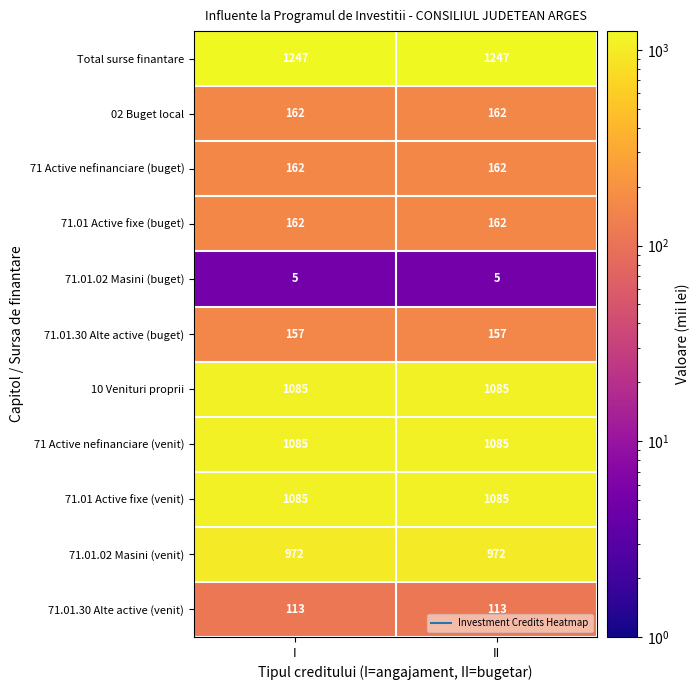

What is the sum of all 71.01.02 Masini (venit) values?

1944